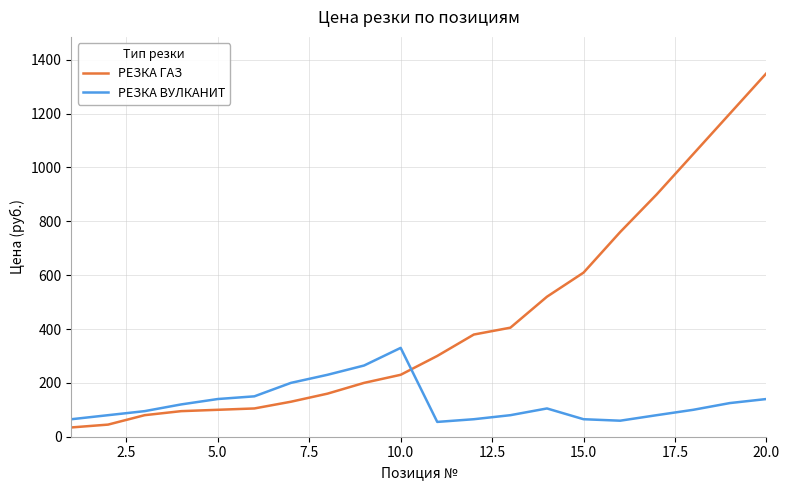

Rank the series by their maximum value, from lowest to highest.

РЕЗКА ВУЛКАНИТ, РЕЗКА ГАЗ